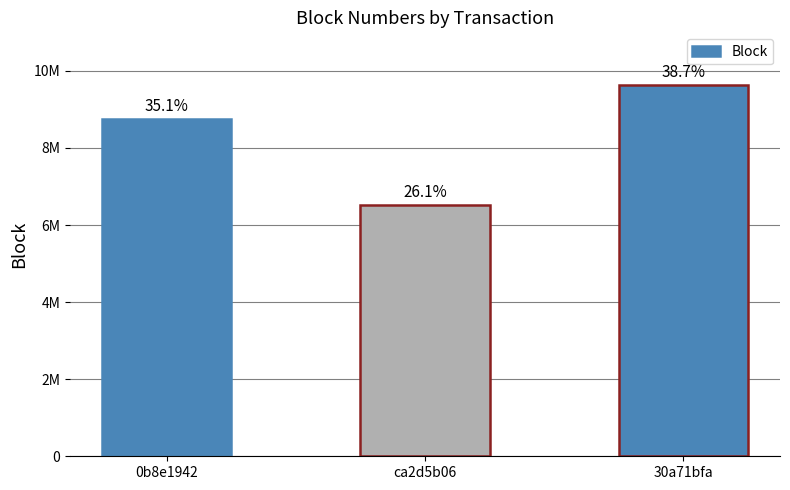

What is the sum of all values?

24903403